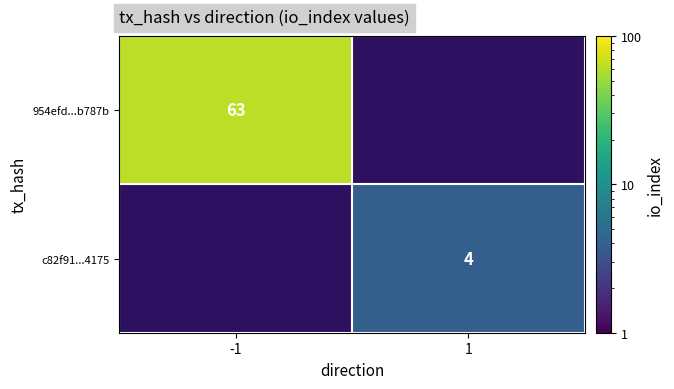

Is it true that c82f91...4175 equals 6 at 1?

False